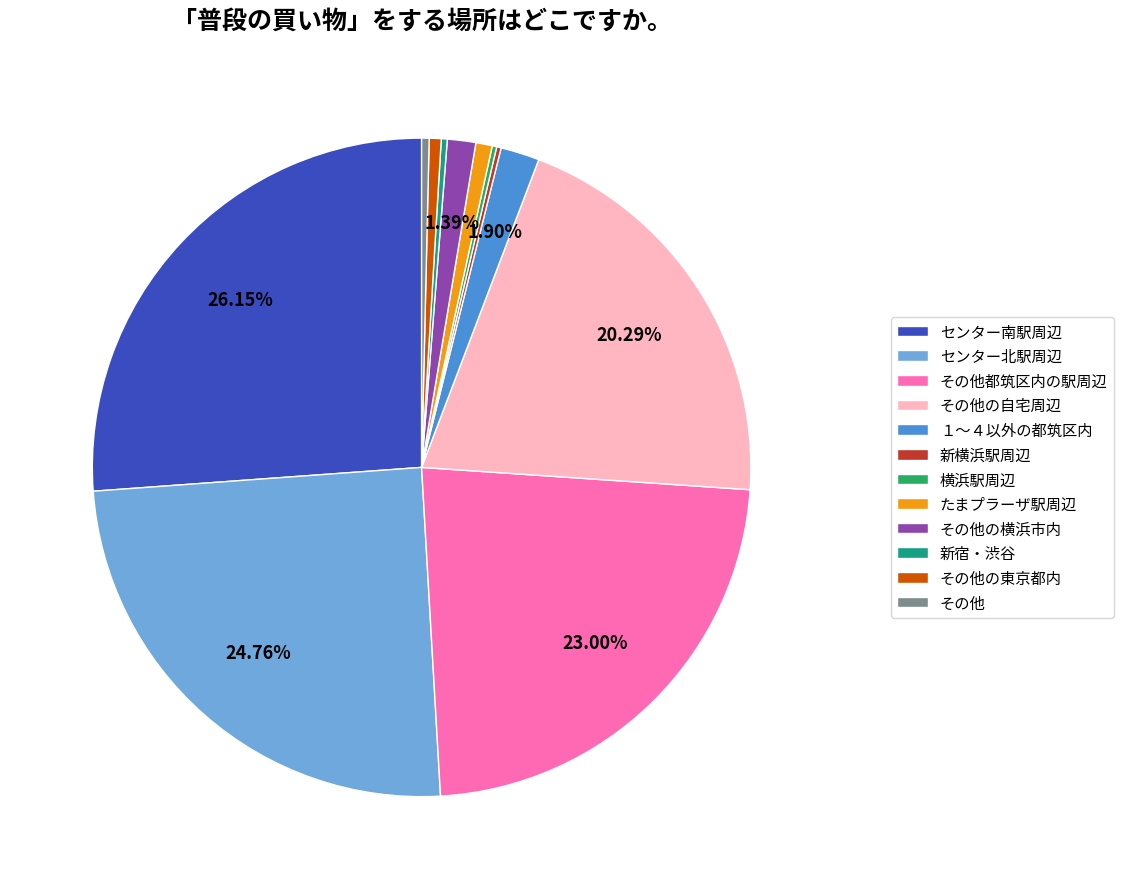

Is there any slice that represents more than half of the pie?

No